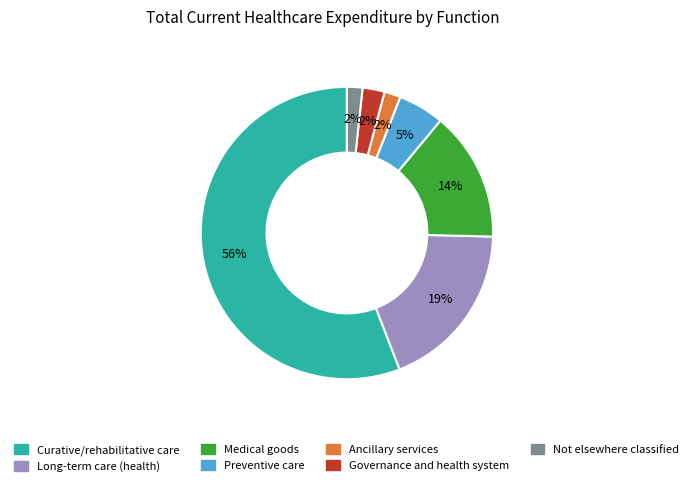

Which slice is the largest?

Curative/rehabilitative care